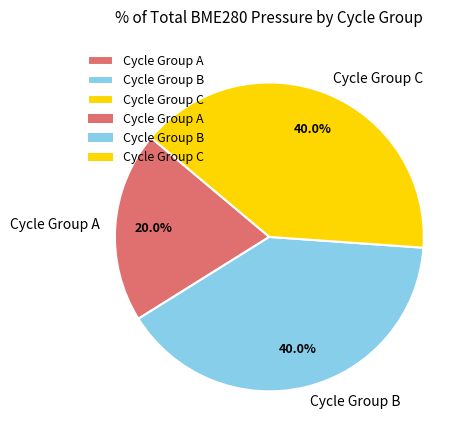

Which category has the smallest portion of the pie?

Cycle Group A